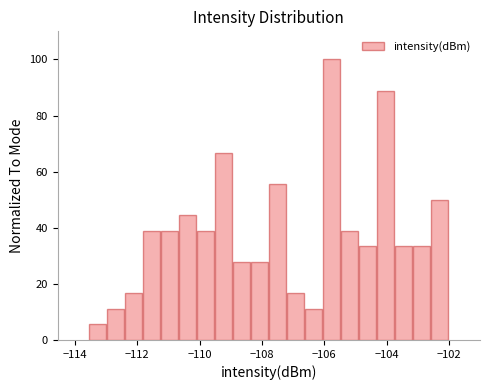

Around what value on the x-axis is the tallest bar? Give the approximate position of its centre, as read against the axis.

-105.8